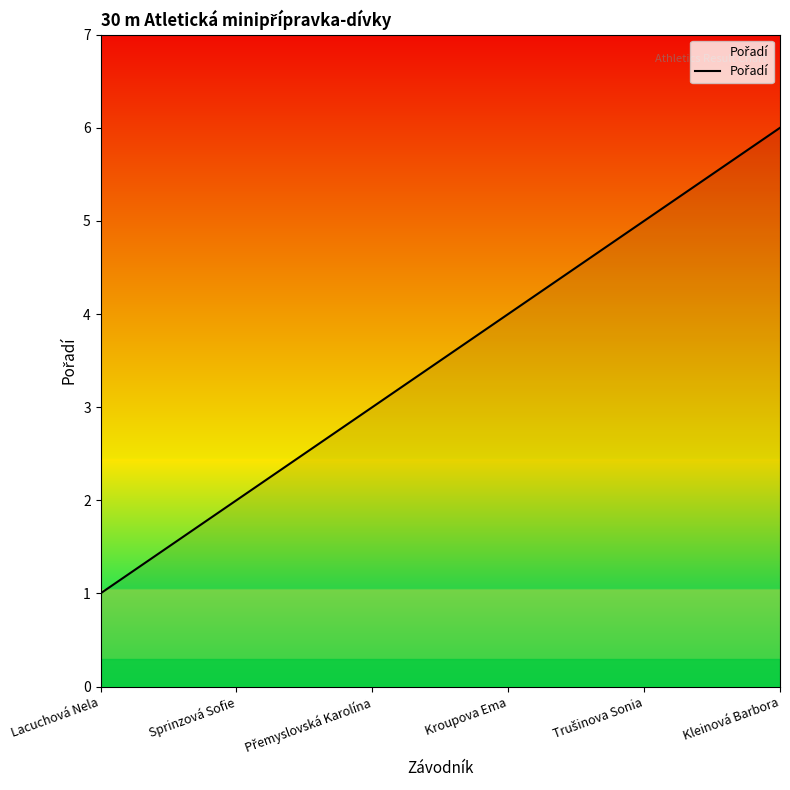

Between Kleinová Barbora and Lacuchová Nela, which is larger?

Kleinová Barbora